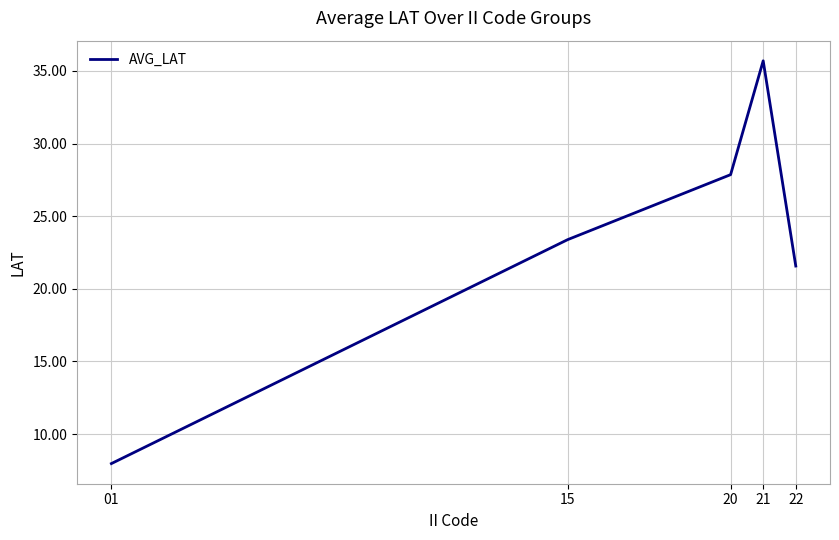

Which category has the lowest value across all series?

01